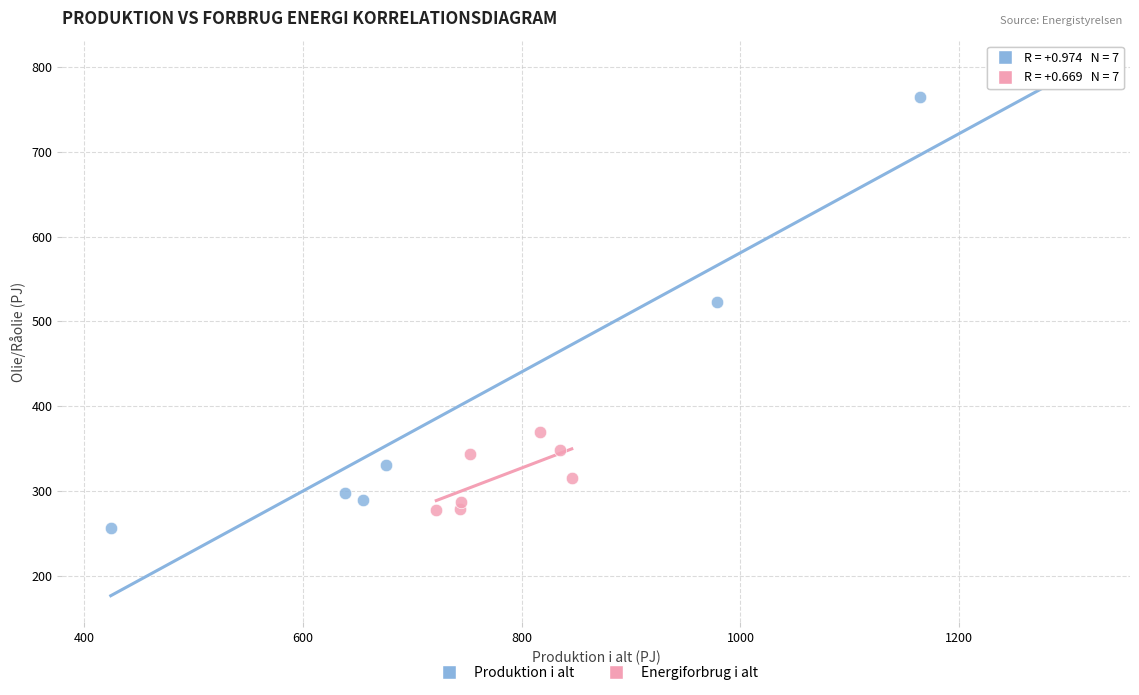

Which series reaches the maximum Y coordinate?

Produktion i alt